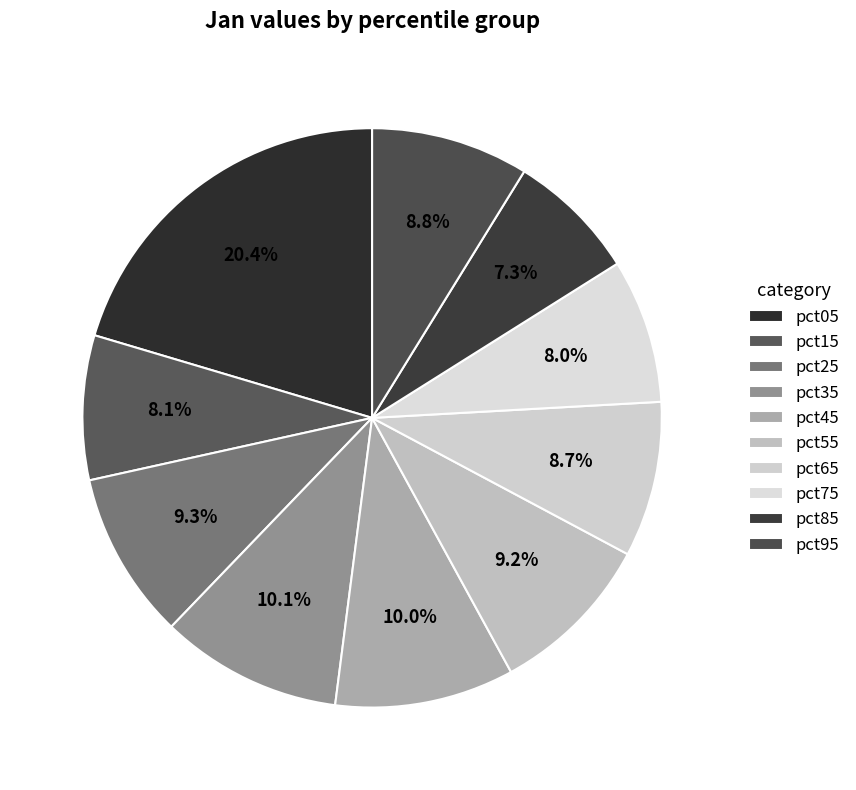

Combined, what portion of the pie is pct75 and pct85?

15.3%